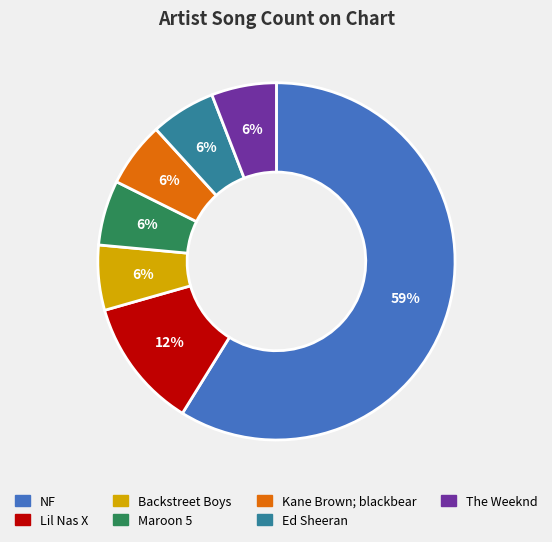

Combined, do Ed Sheeran and NF account for over 50%?

Yes